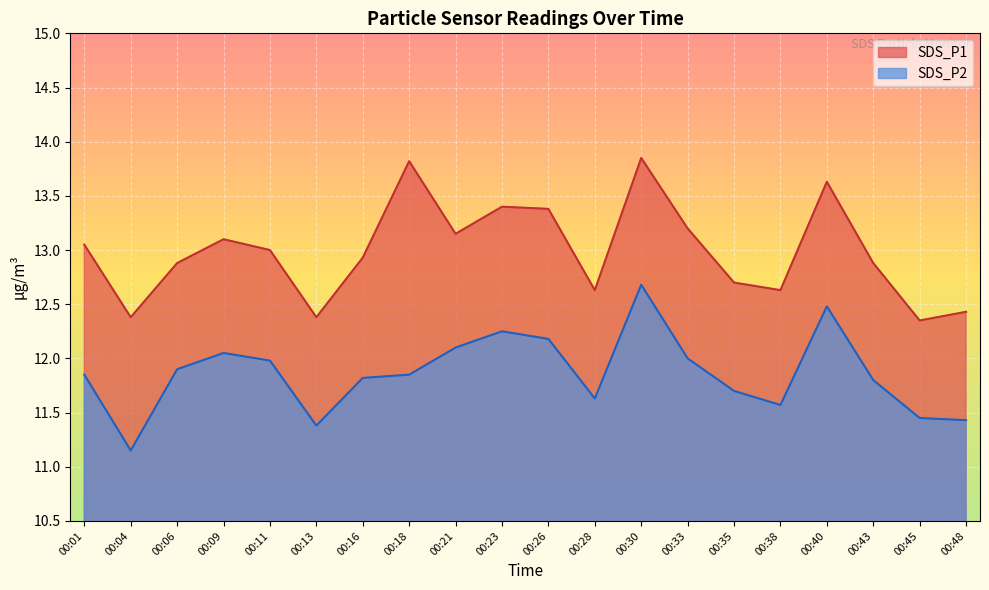

True or false: SDS_P2 and SDS_P1 cross at least once.

False